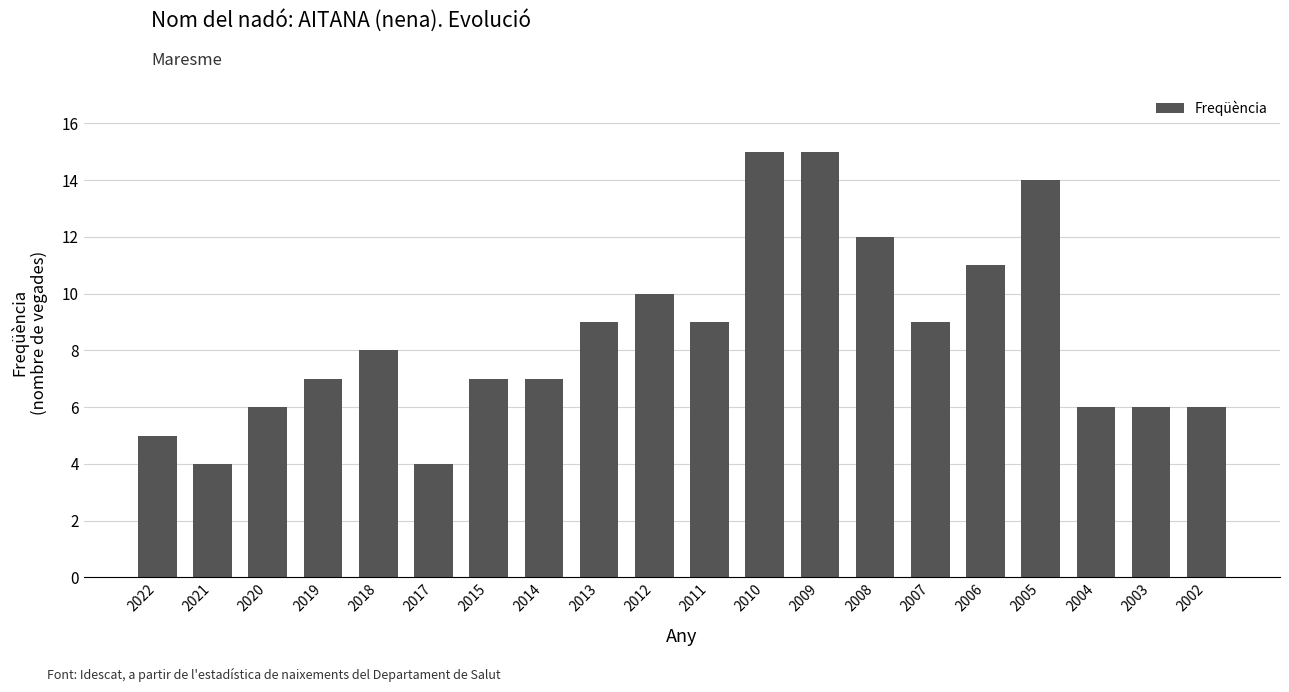

Reading left to right, list all the values displayed in this chart.

5	4	6	7	8	4	7	7	9	10	9	15	15	12	9	11	14	6	6	6